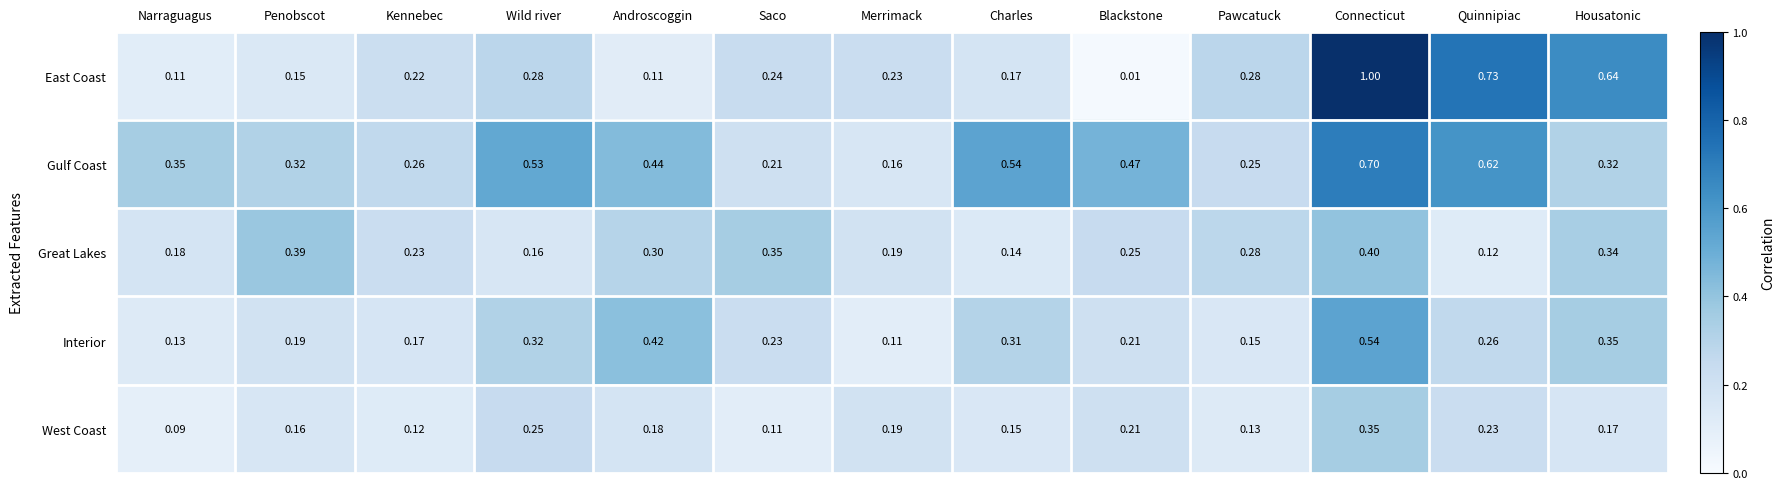

Between Androscoggin and Pawcatuck, which series saw the biggest shift?

Interior